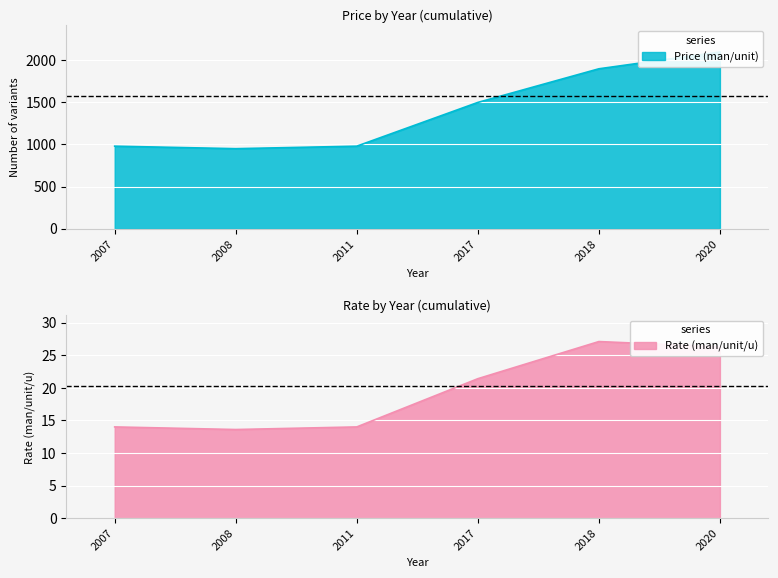

Is it true that Rate (man/unit/u) equals 23.7 at 2011?

False